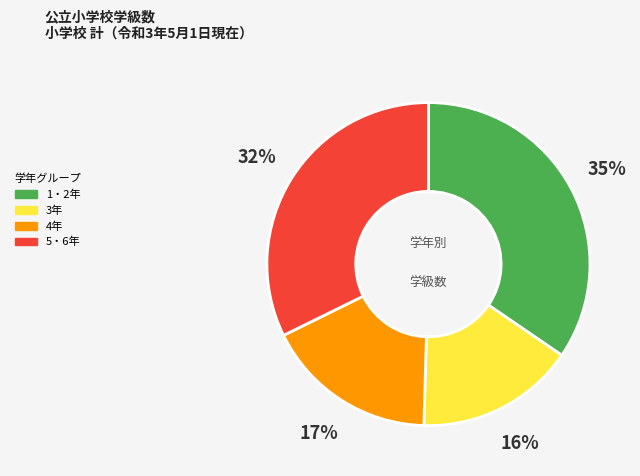

To the nearest percent, what is the average slice percentage?

25%